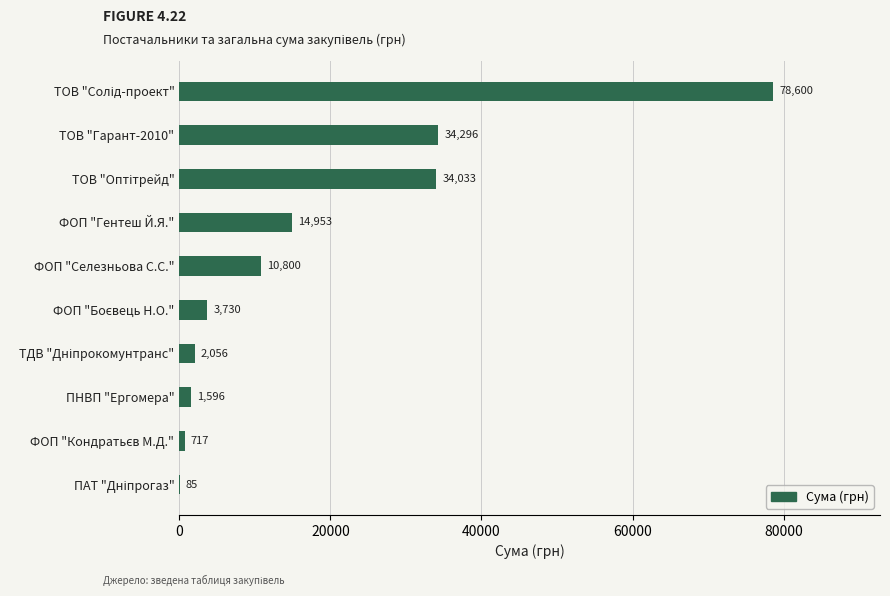

True or false: the data shows 9826.2 at ФОП "Гентеш Й.Я.".

False